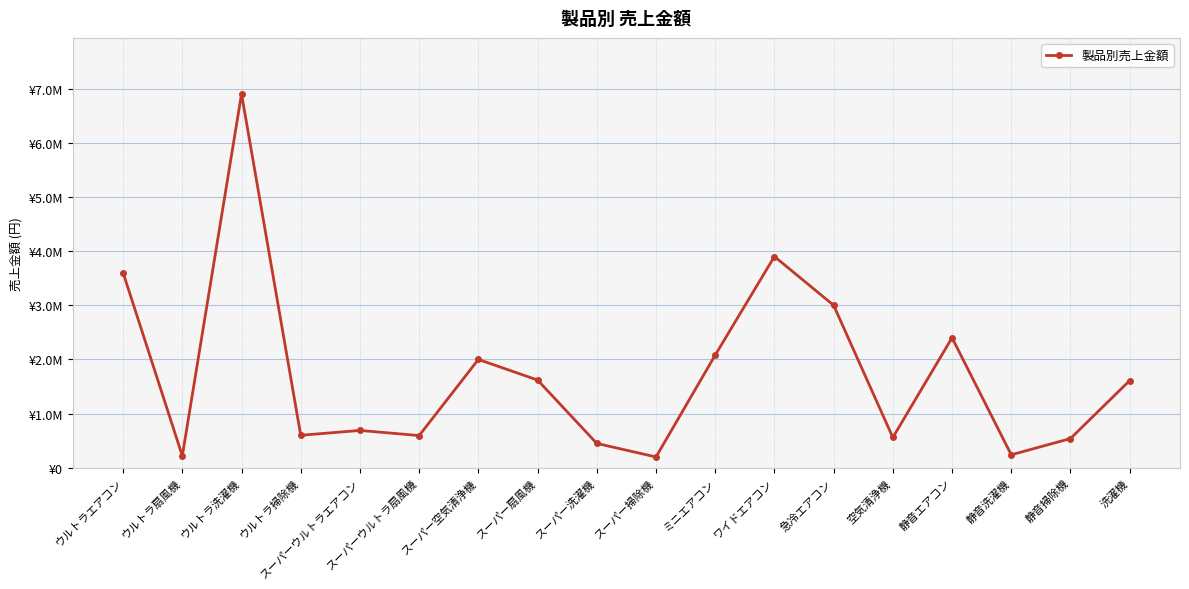

At which category does the chart reach its minimum across all series?

スーパー掃除機